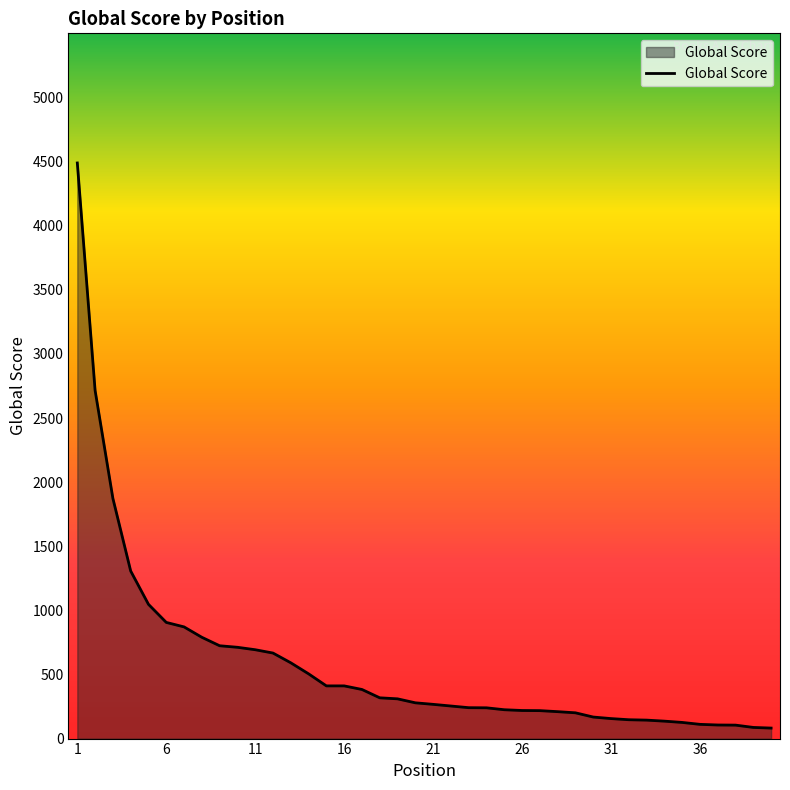

What is the greatest value displayed?

4489